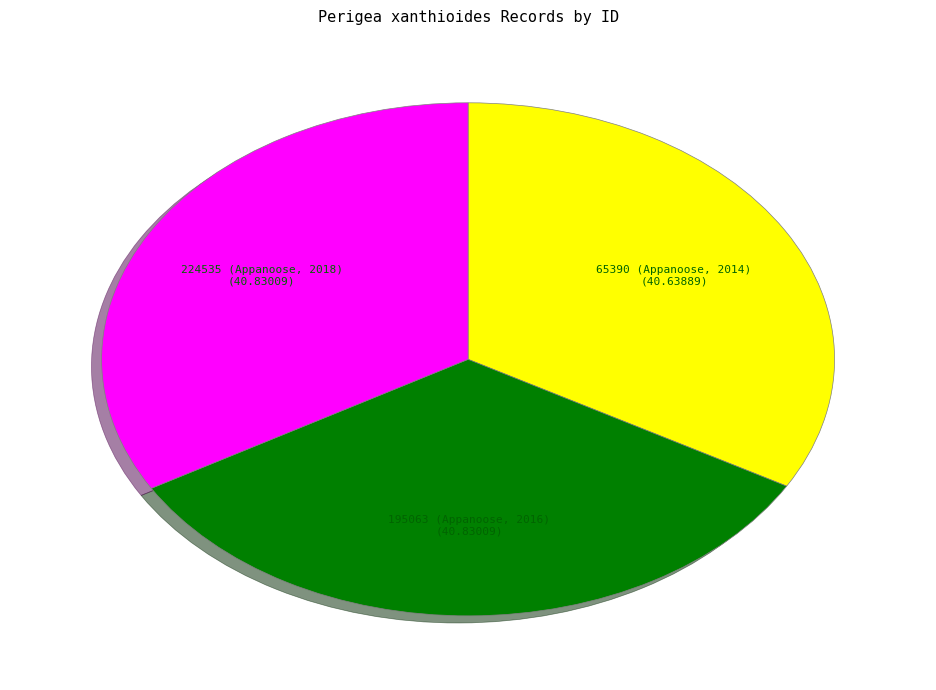

Is there any slice that represents more than half of the pie?

No